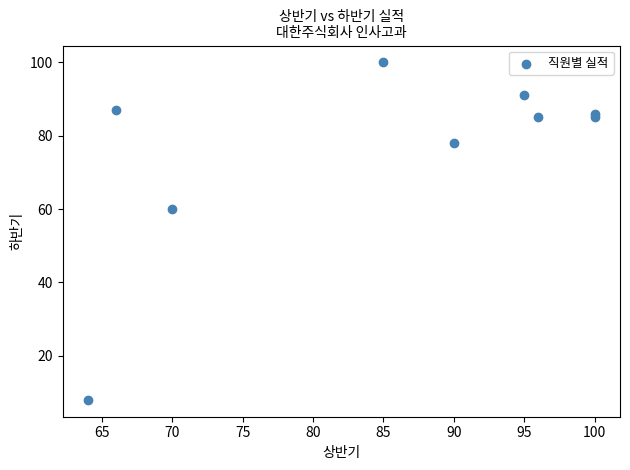

What Y value in the scatter plot is closest to 54?

60